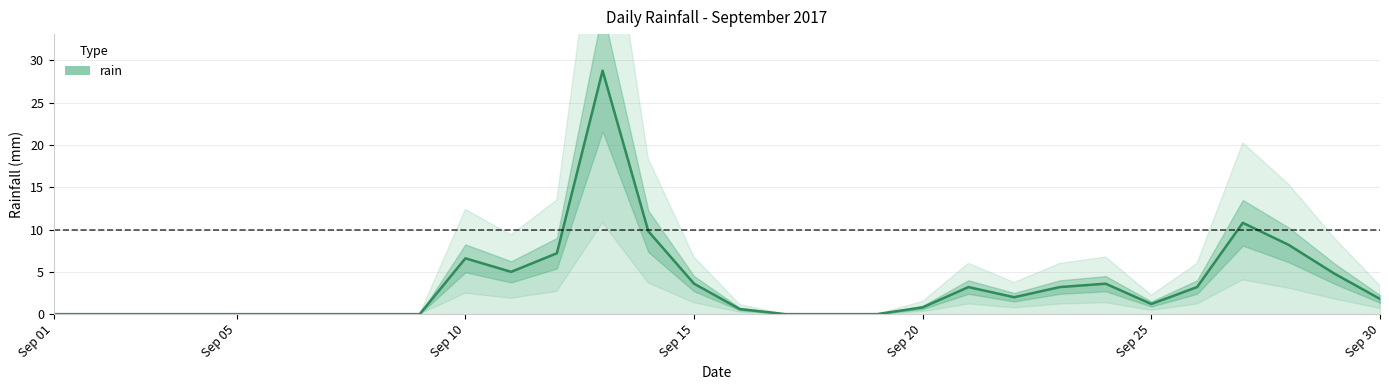

How many values are below 1?

14